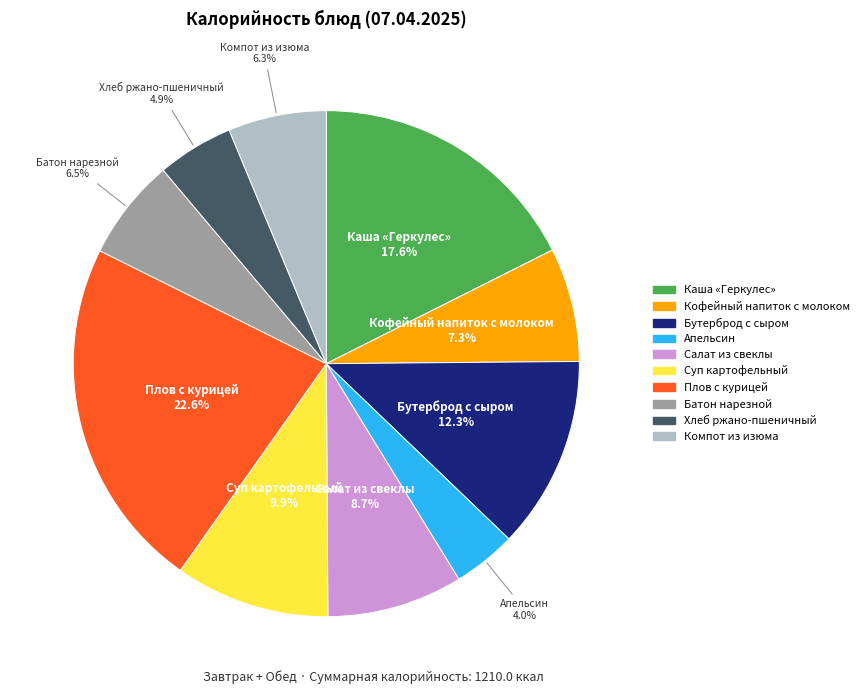

Combined, do Суп картофельный and Компот из изюма account for over 50%?

No